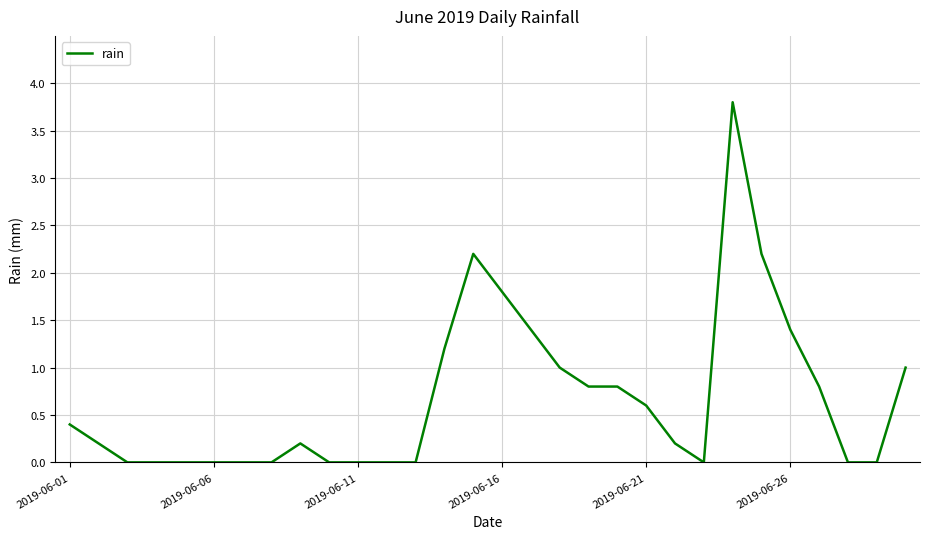

What is the difference between the maximum and minimum values?

3.8